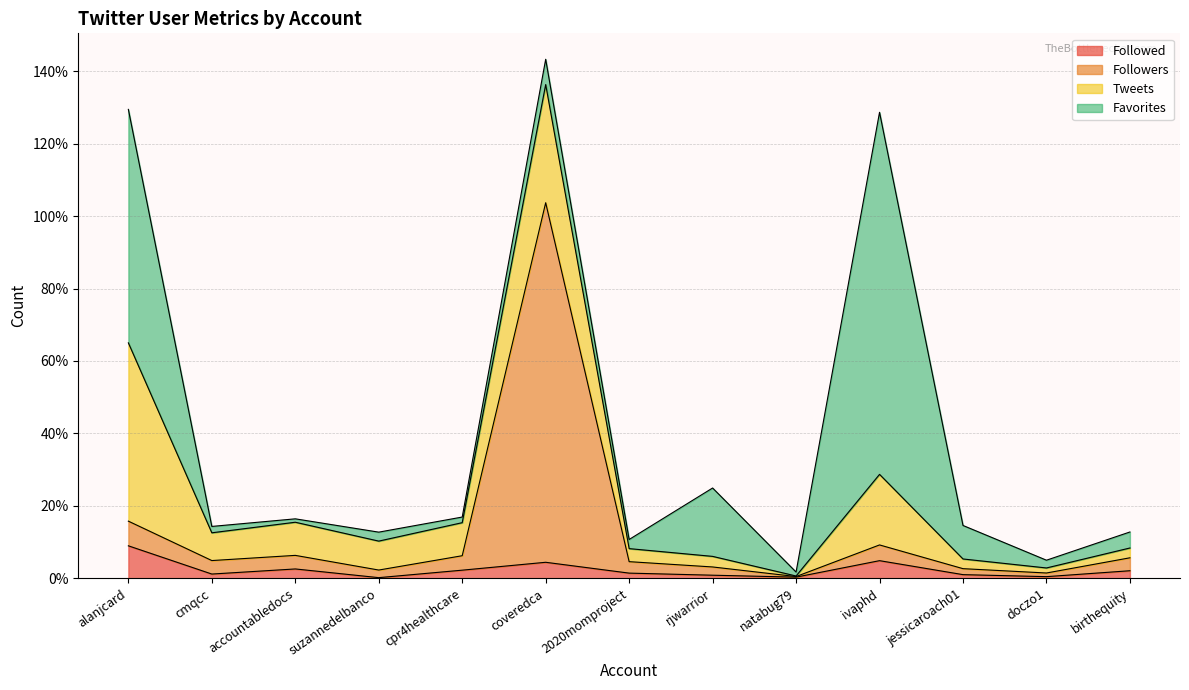

What is the sum of the Followed values at doczo1 and alanjcard?

9.4